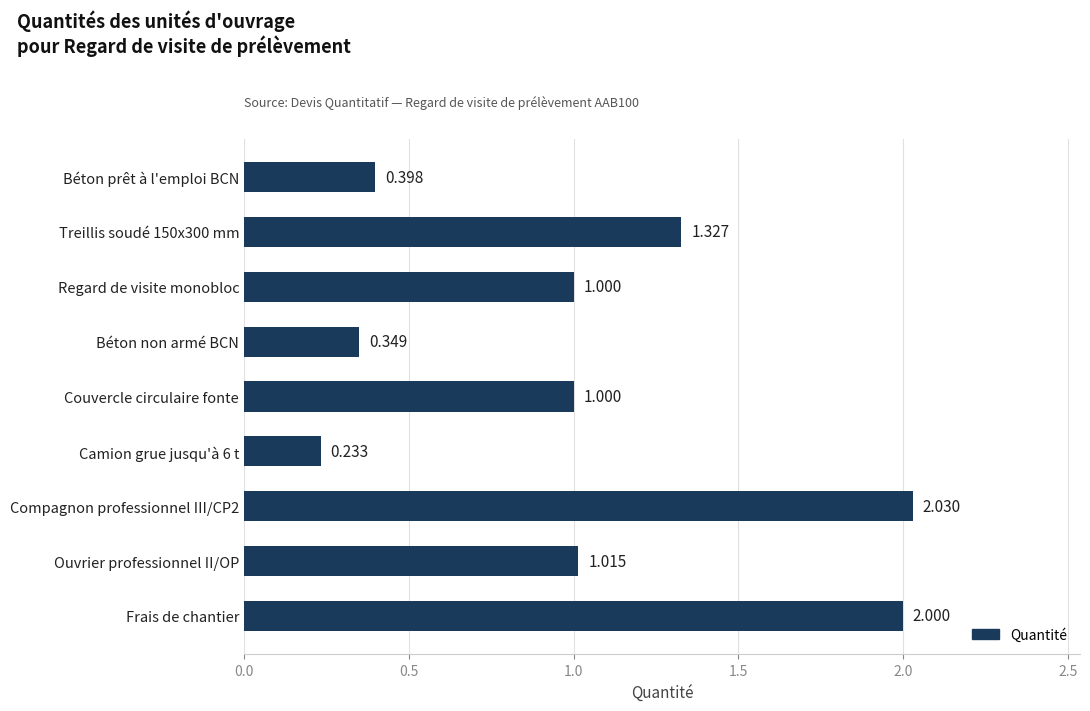

What is the label of the 6th bar from the bottom?

Béton non armé BCN